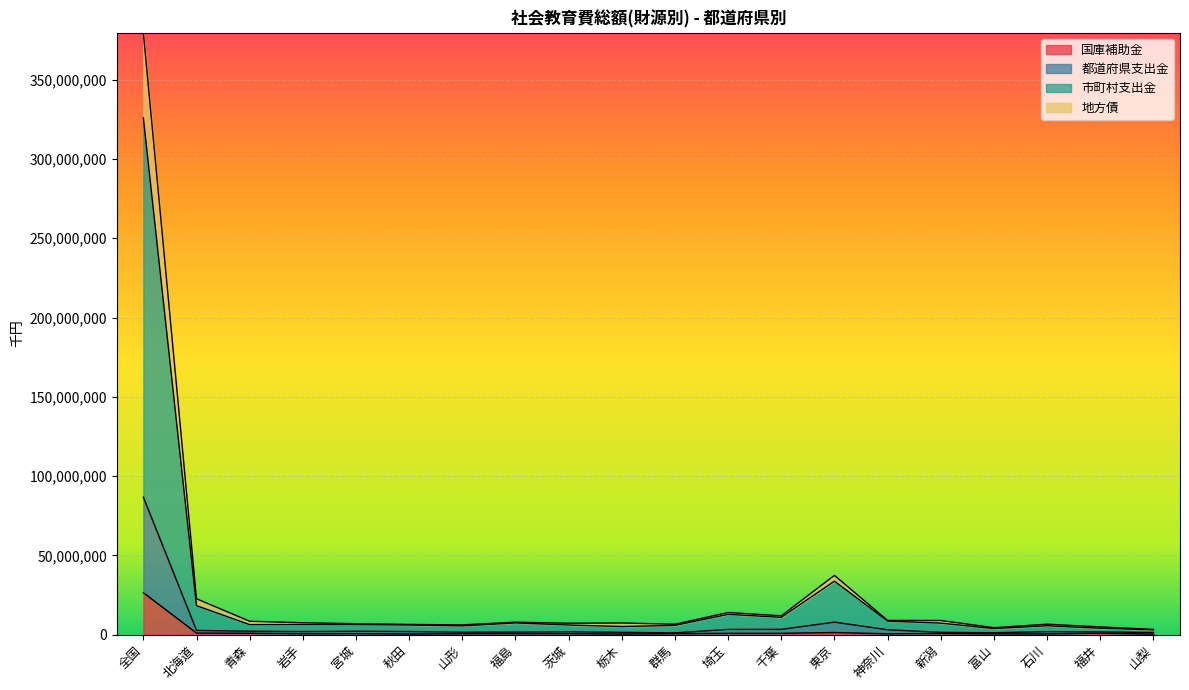

At which label does 都道府県支出金 reach its minimum?

群馬